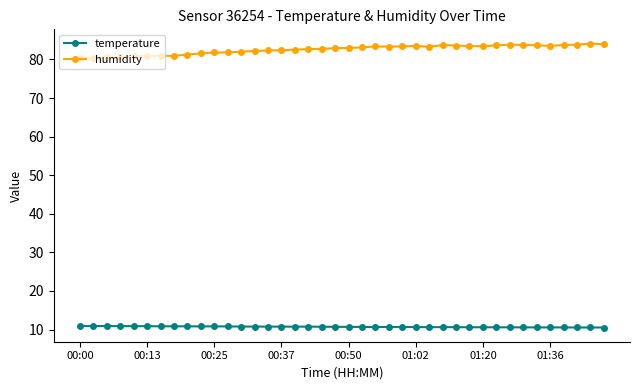

Which series has the largest total across all categories?

humidity